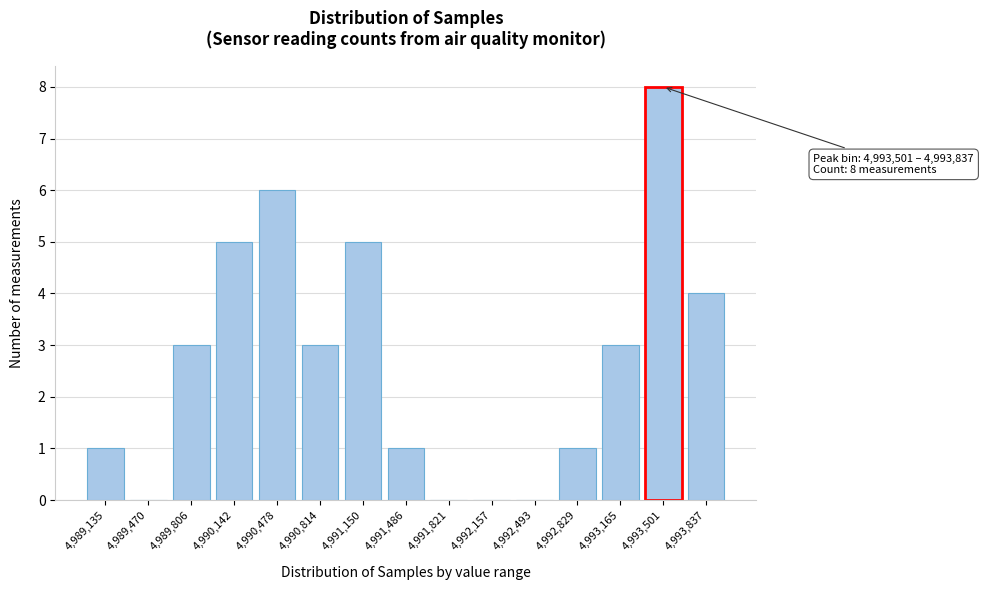

Reading left to right, transcribe all the data shown in this chart.

4,989,135=1	4,989,470=0	4,989,806=3	4,990,142=5	4,990,478=6	4,990,814=3	4,991,150=5	4,991,486=1	4,991,821=0	4,992,157=0	4,992,493=0	4,992,829=1	4,993,165=3	4,993,501=8	4,993,837=4